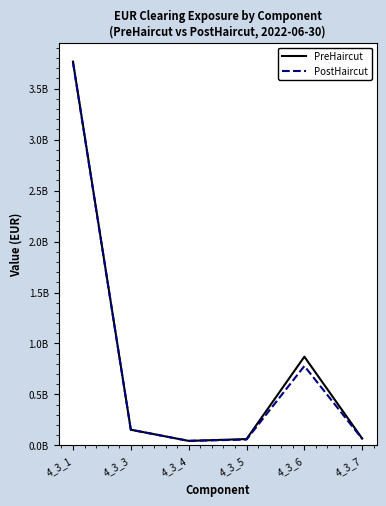

Which series has the largest total across all categories?

PreHaircut